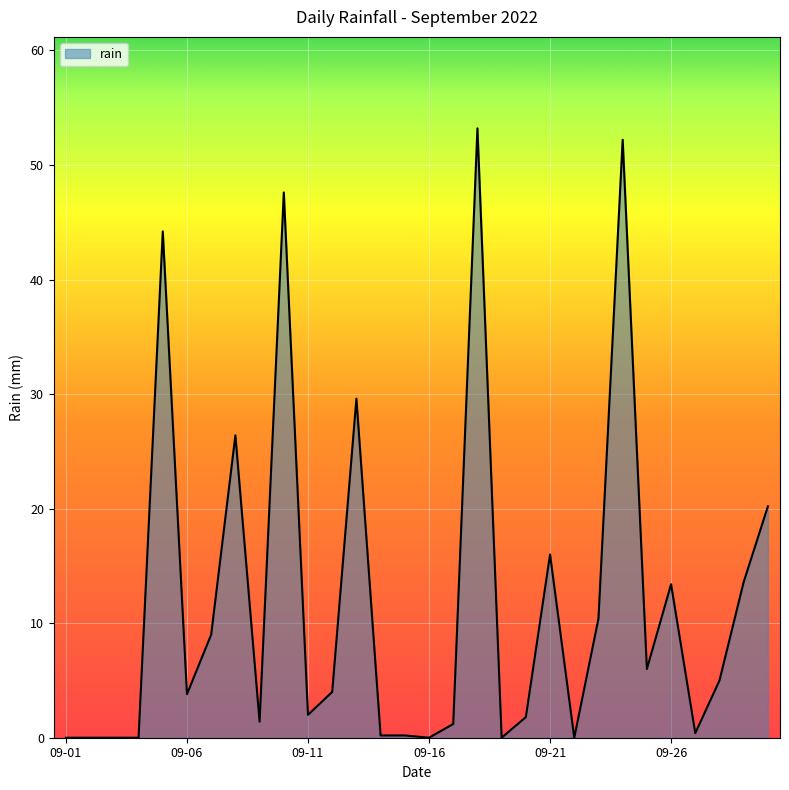

What is the maximum value shown in the chart?

53.2